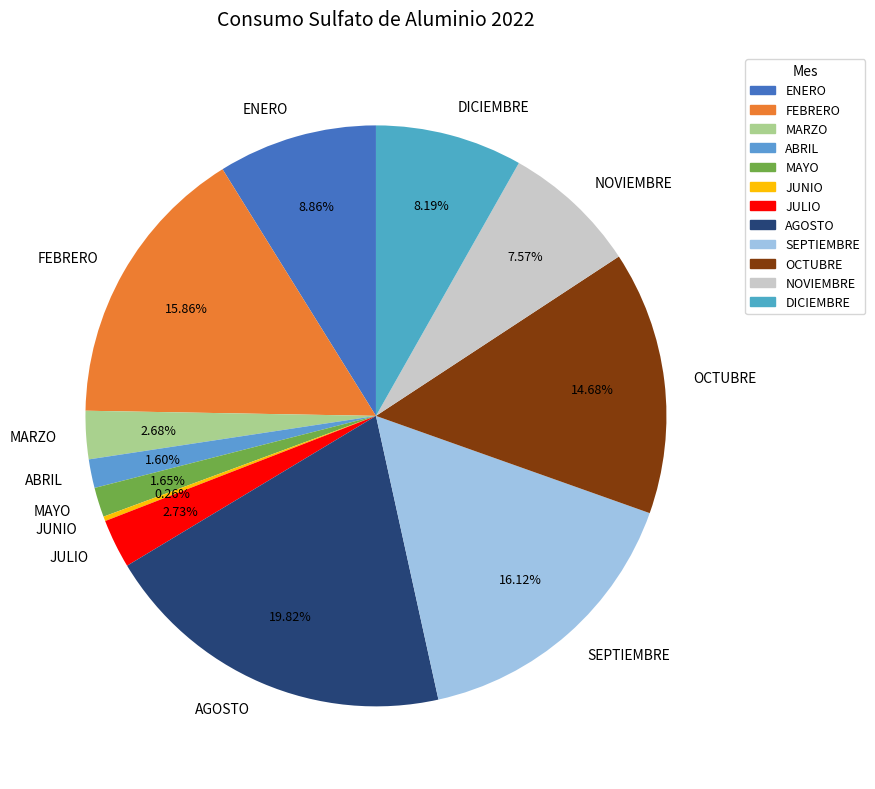

To the nearest percent, what is the combined percentage of ABRIL and DICIEMBRE?

10%